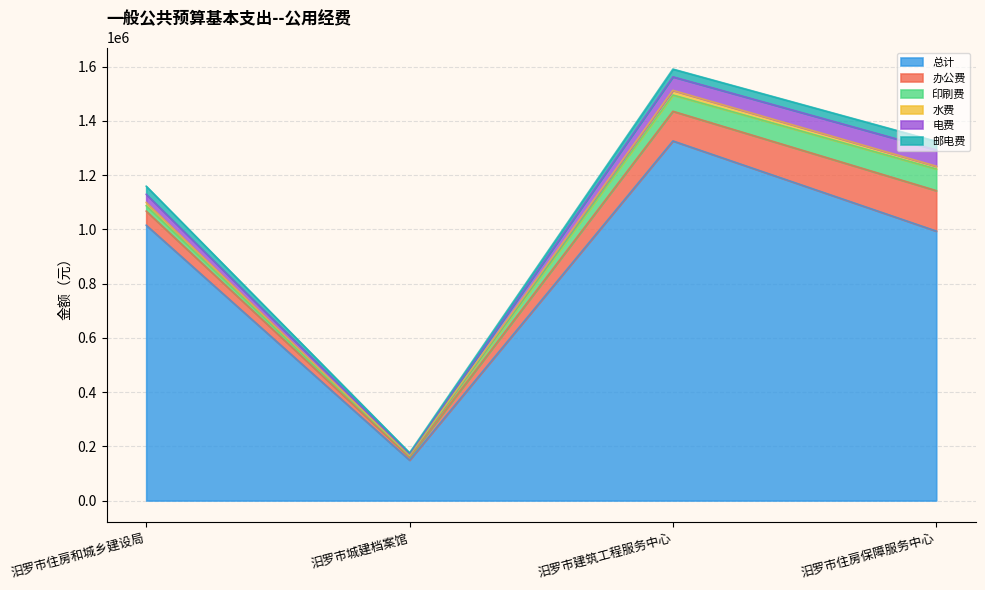

Which series has the largest total across all categories?

总计